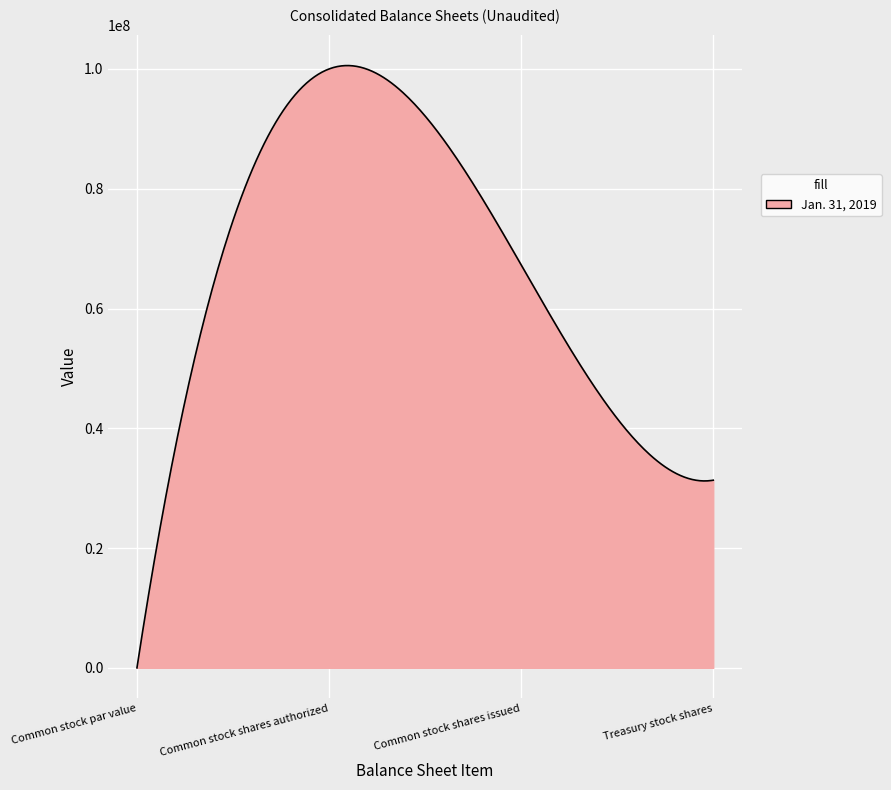

What is the maximum value shown in the chart?

100565836.9